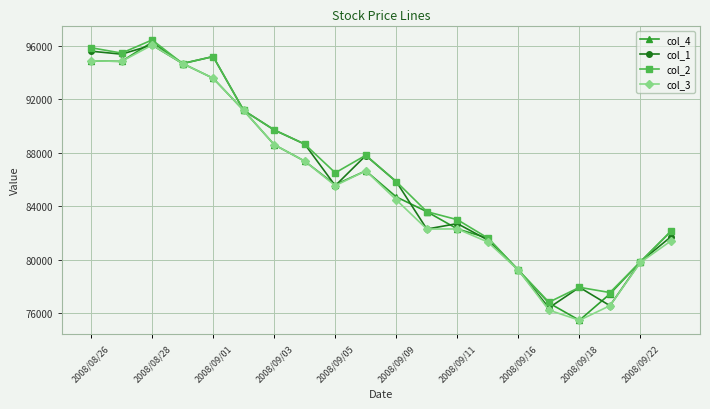

What is the value of the col_4 point at the 8th from the left?

87370